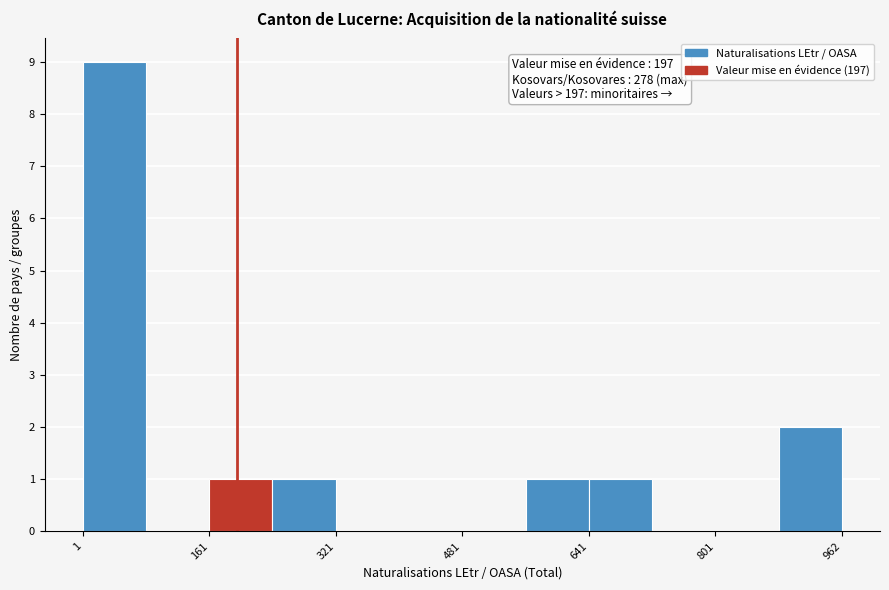

Which range on the x-axis has the tallest bar?

0 to 80